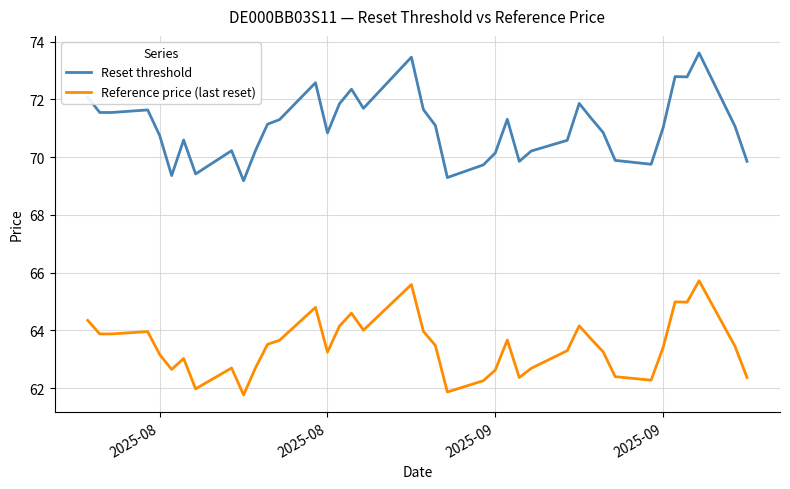

True or false: Reference price (last reset) and Reset threshold intersect in this chart.

False